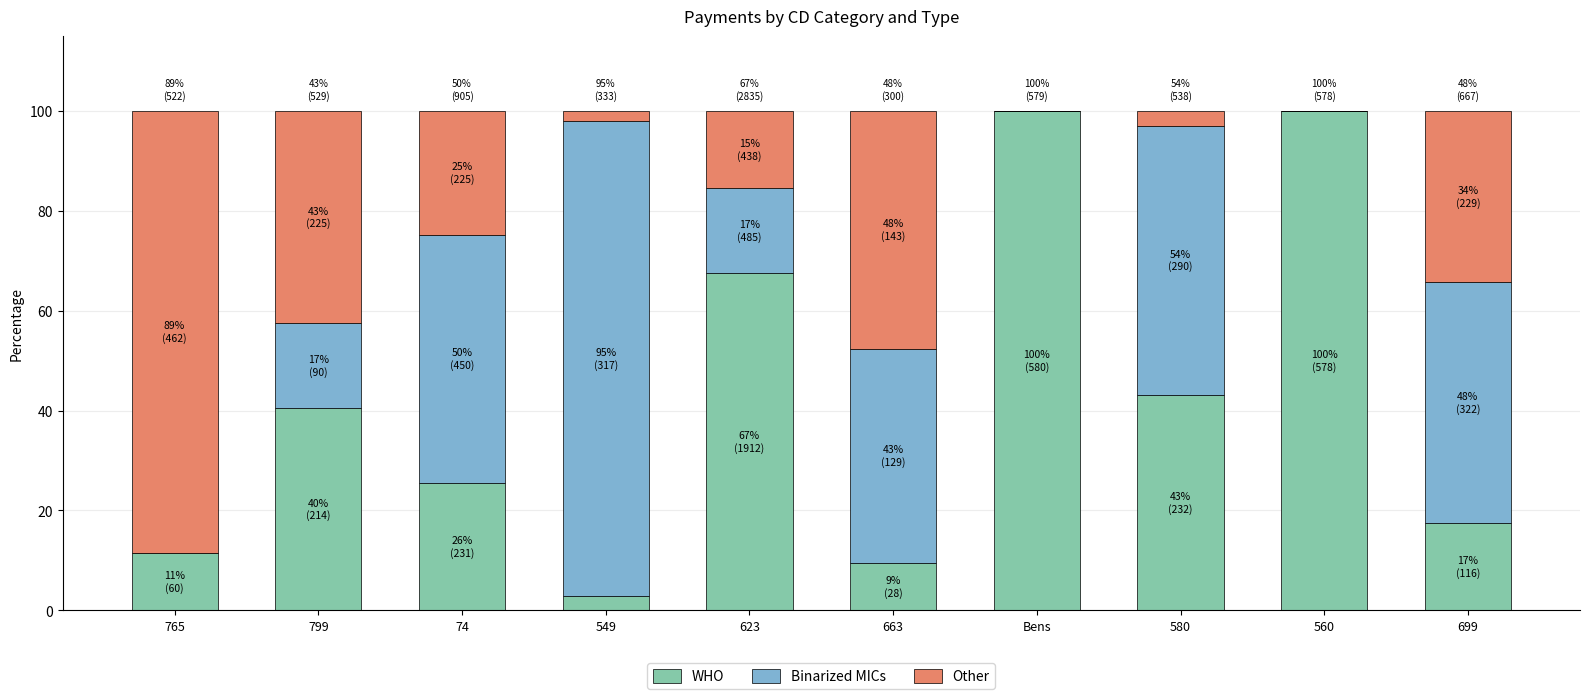

How many data points does each series have?

10